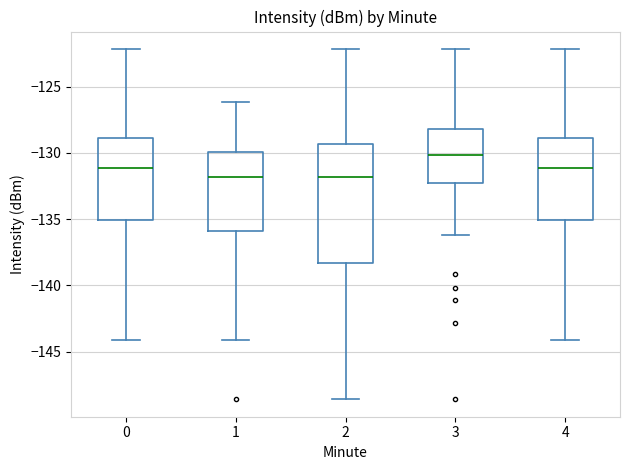

Reading left to right, read every box against the y-axis: the position of its median line, the range the box covers, and the ends of its whiskers. The values are not printed on the chart, so give them approximately, as read against the axis.

0: median -131.0, box -135.0 to -129.0, whiskers -144.0 to -122.0
1: median -132.0, box -136.0 to -130.0, whiskers -144.0 to -126.0
2: median -132.0, box -138.5 to -129.5, whiskers -148.5 to -122.0
3: median -130.0, box -132.5 to -128.0, whiskers -136.0 to -122.0
4: median -131.0, box -135.0 to -129.0, whiskers -144.0 to -122.0